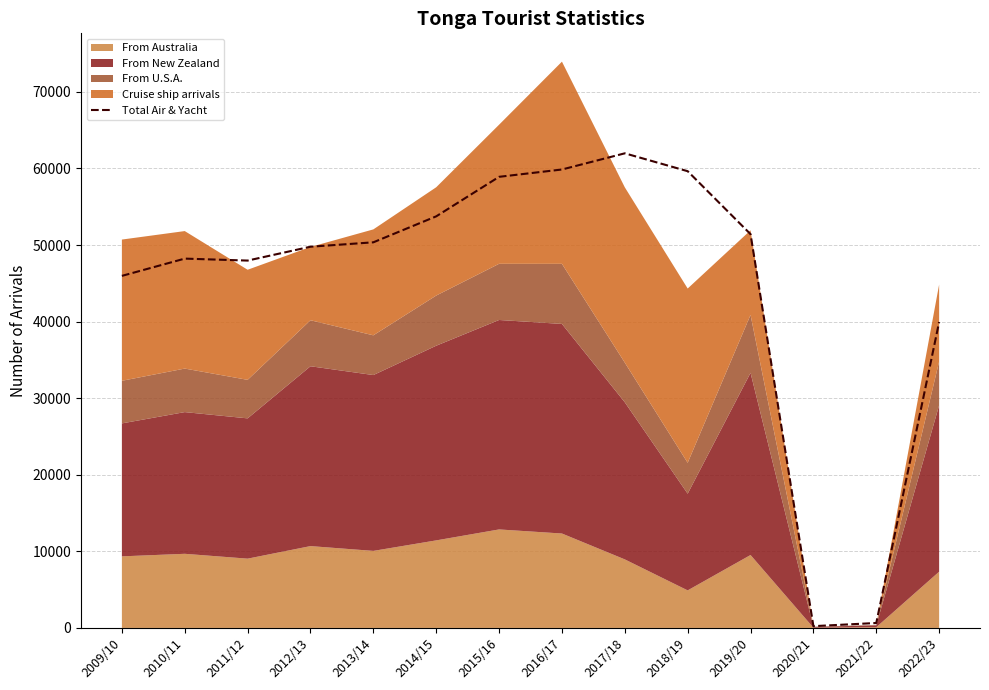

How many interior local valleys (lower than both neighbors) does the data have?

2